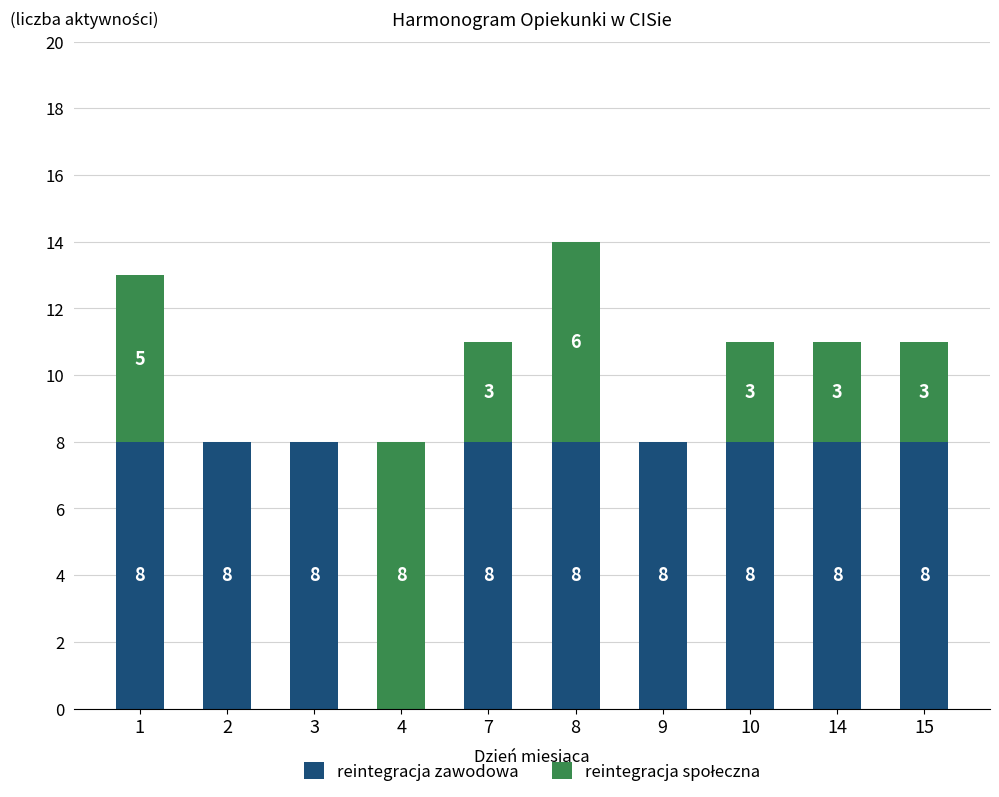

Reading left to right, list the values for the reintegracja zawodowa series.

1=8	2=8	3=8	4=0	7=8	8=8	9=8	10=8	14=8	15=8